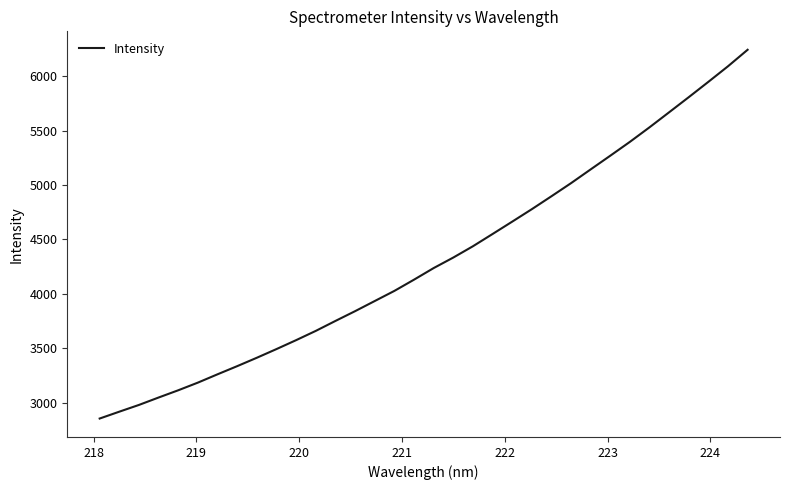

What is the greatest value displayed?

6243.0